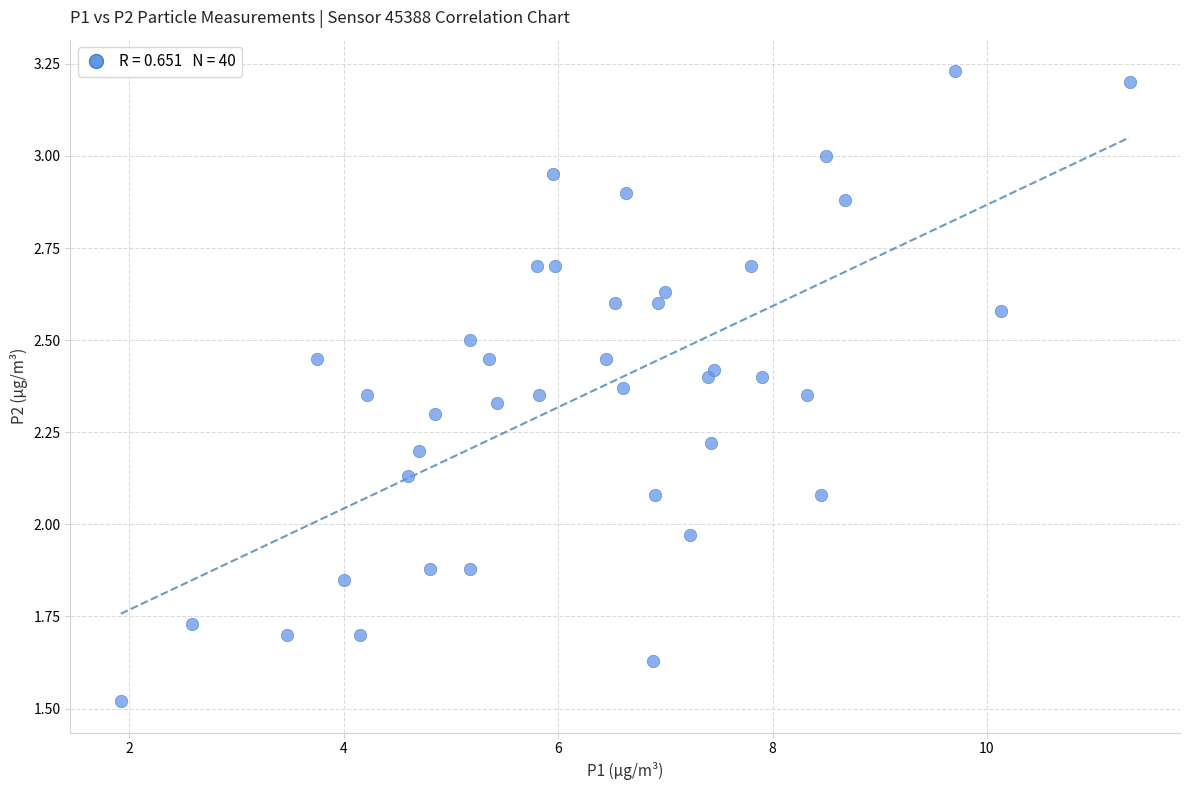

What is the range of X values (max minus min)?

9.4